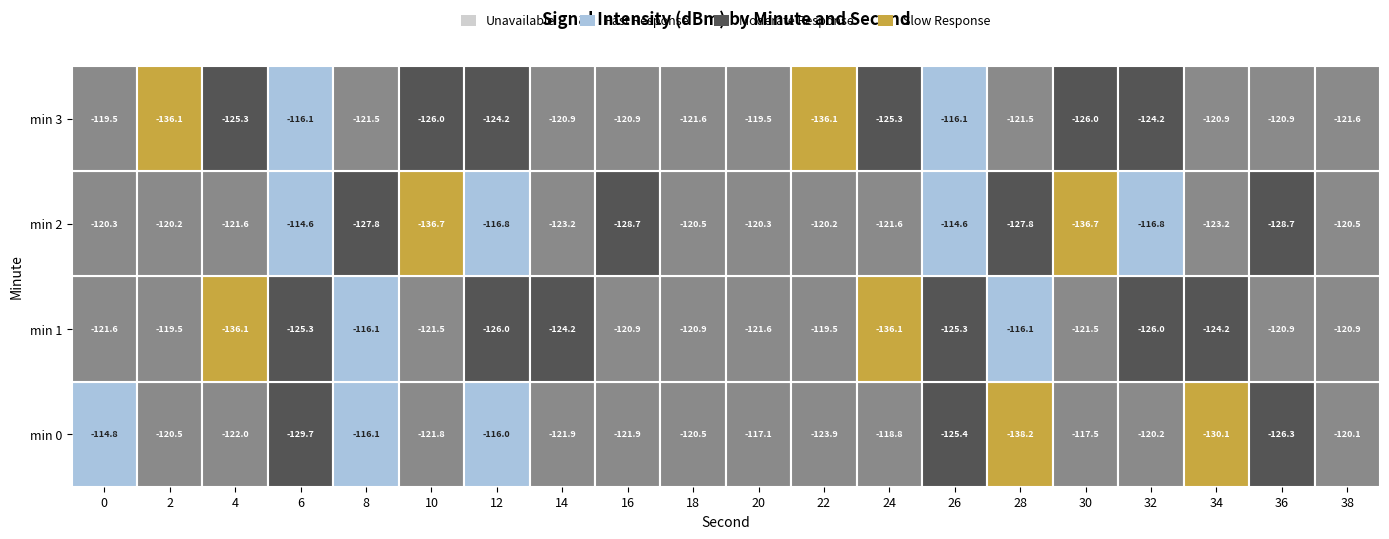

How many categories are shown in the chart?

20